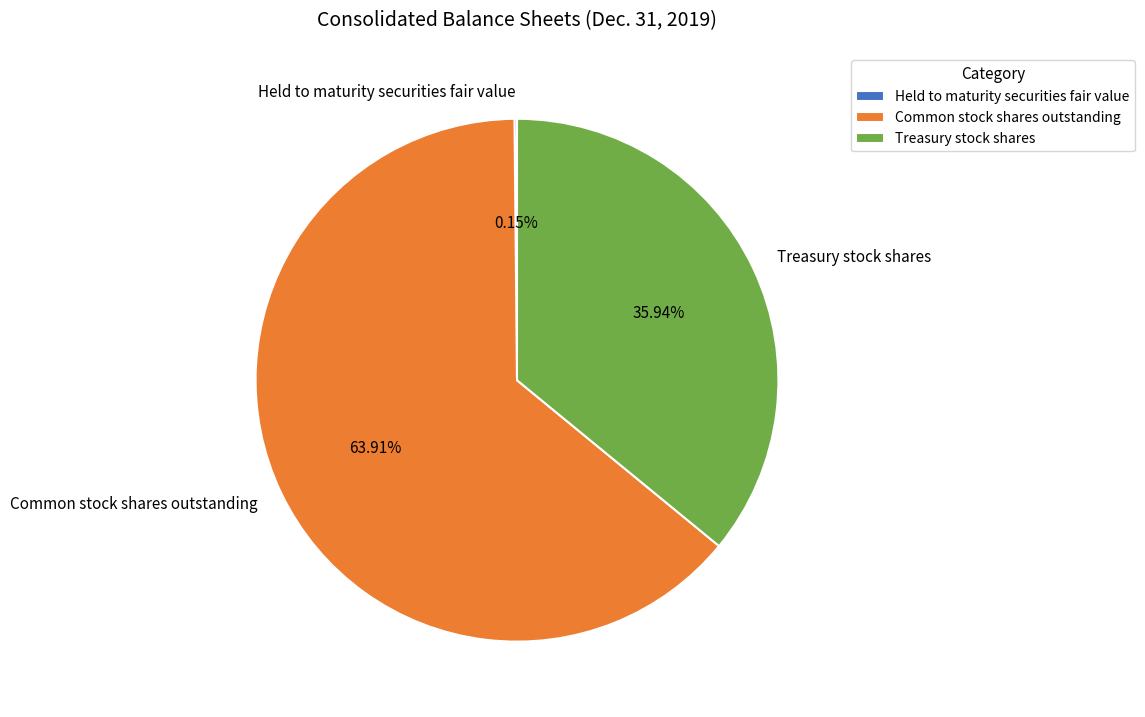

Does Common stock shares outstanding represent more than half of the total?

Yes